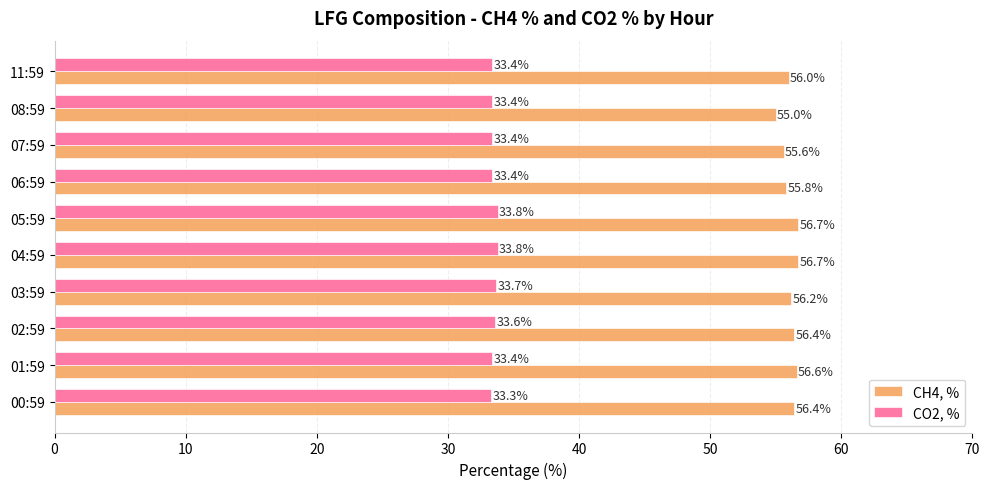

Which series has the widest spread of values?

CH4, %